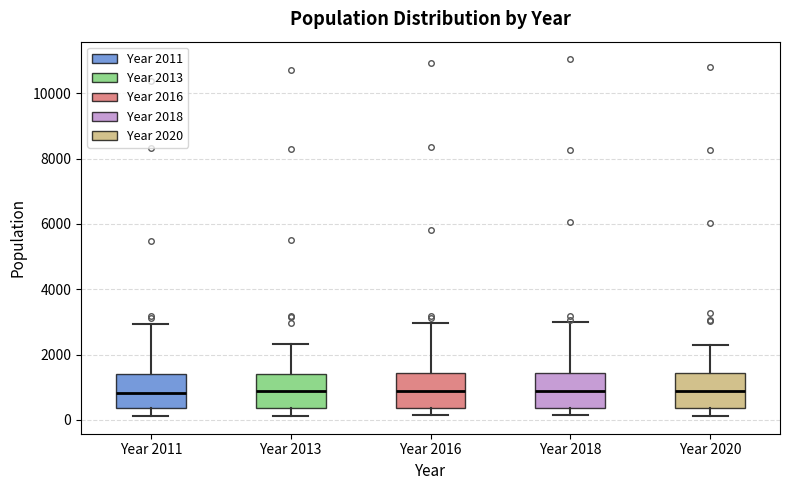

Reading left to right, transcribe this box plot: for each box, give where its median line is, the range the box spans, and where its two whiskers end, as read against the y-axis. The values are not printed on the chart, so give them approximately, as read against the axis.

Year 2011: median 800, box 400 to 1400, whiskers 200 to 3000
Year 2013: median 800, box 400 to 1400, whiskers 200 to 2400
Year 2016: median 800, box 400 to 1400, whiskers 200 to 3000
Year 2018: median 800, box 400 to 1400, whiskers 200 to 3000
Year 2020: median 800, box 400 to 1400, whiskers 200 to 2200